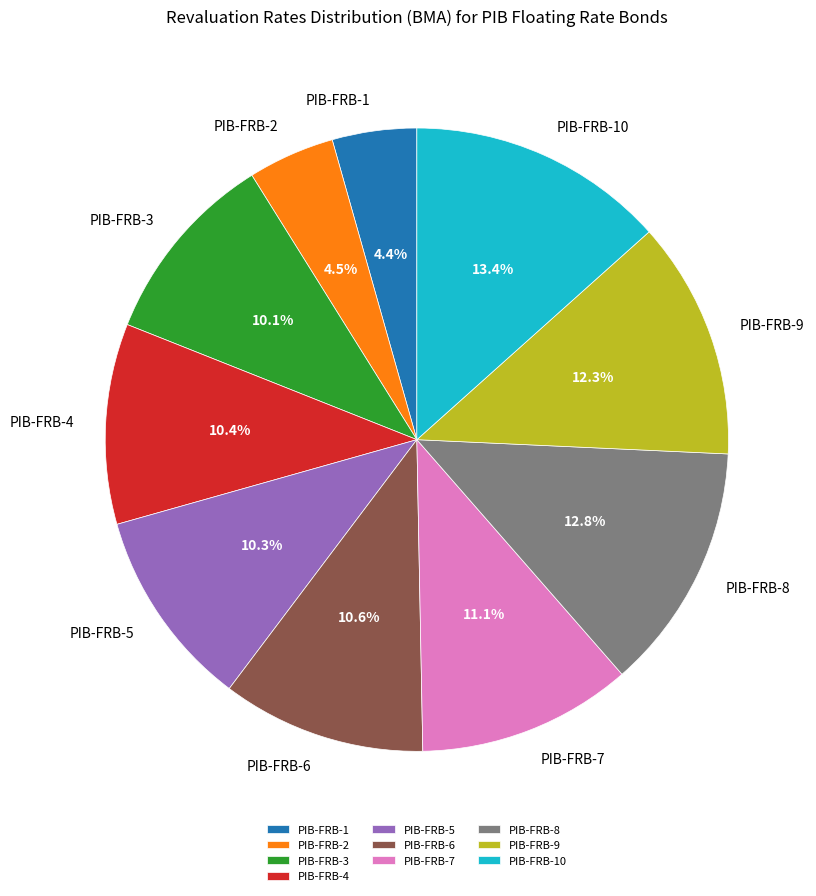

Does any single category account for the majority?

No